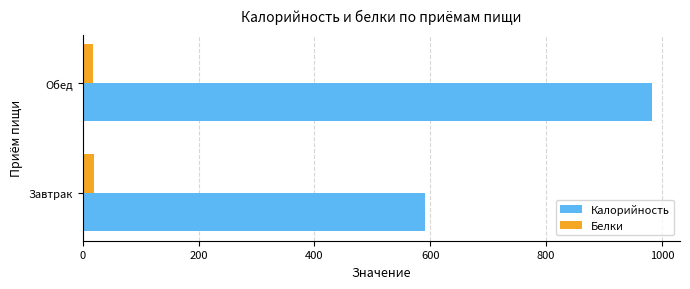

Between Завтрак and Обед, which series saw the biggest shift?

Калорийность